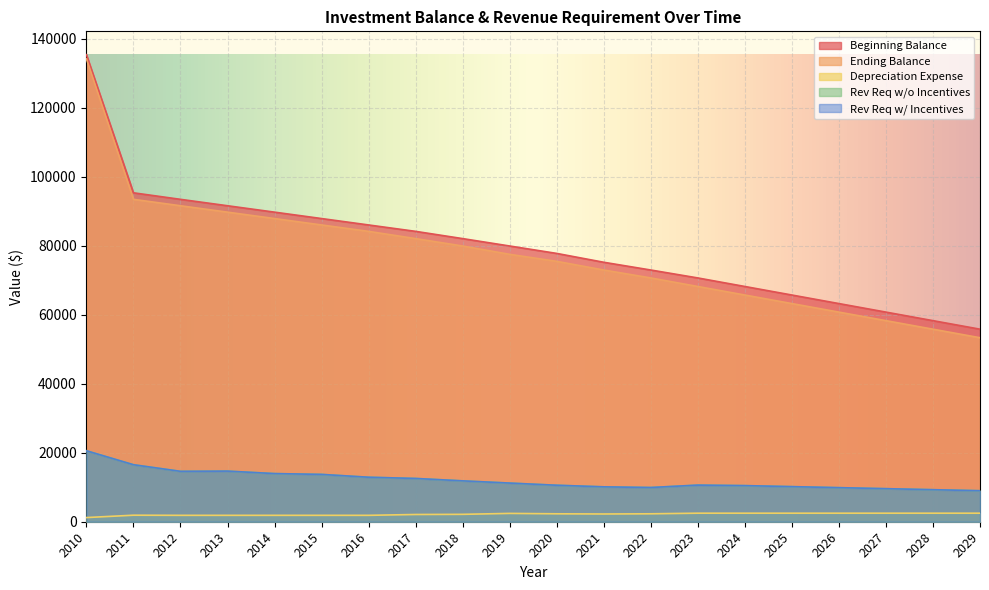

Count the number of categories in the chart.

20